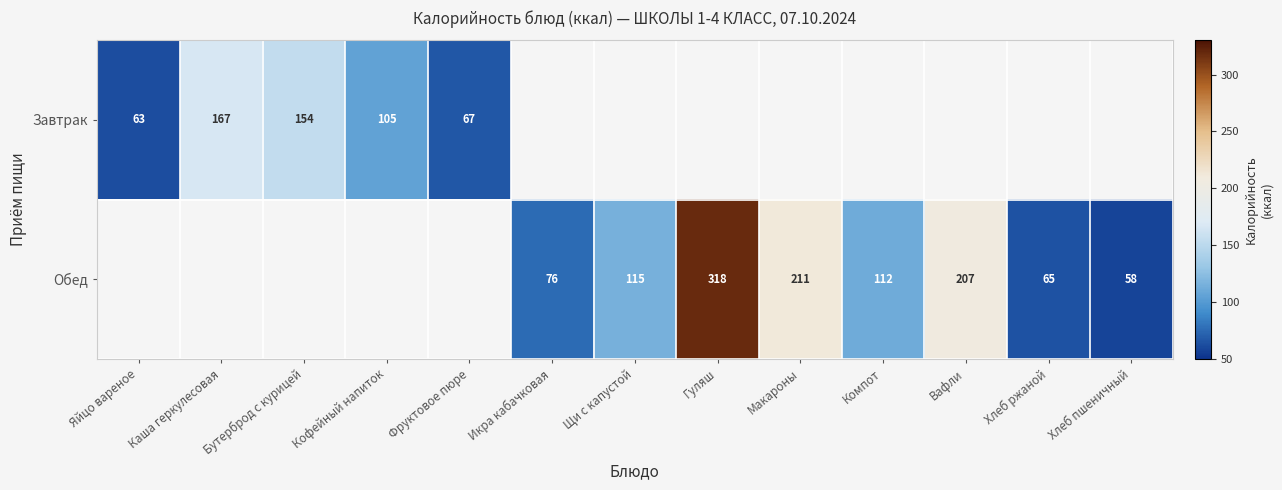

What is the sum of the Обед values at Компот and Щи с капустой?

227